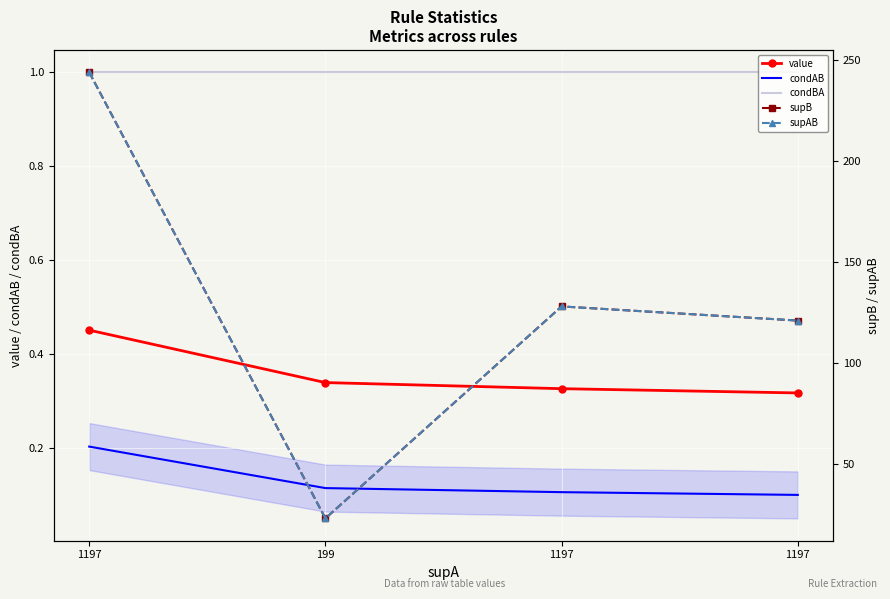

Which category has the highest value in the condBA series?

1197